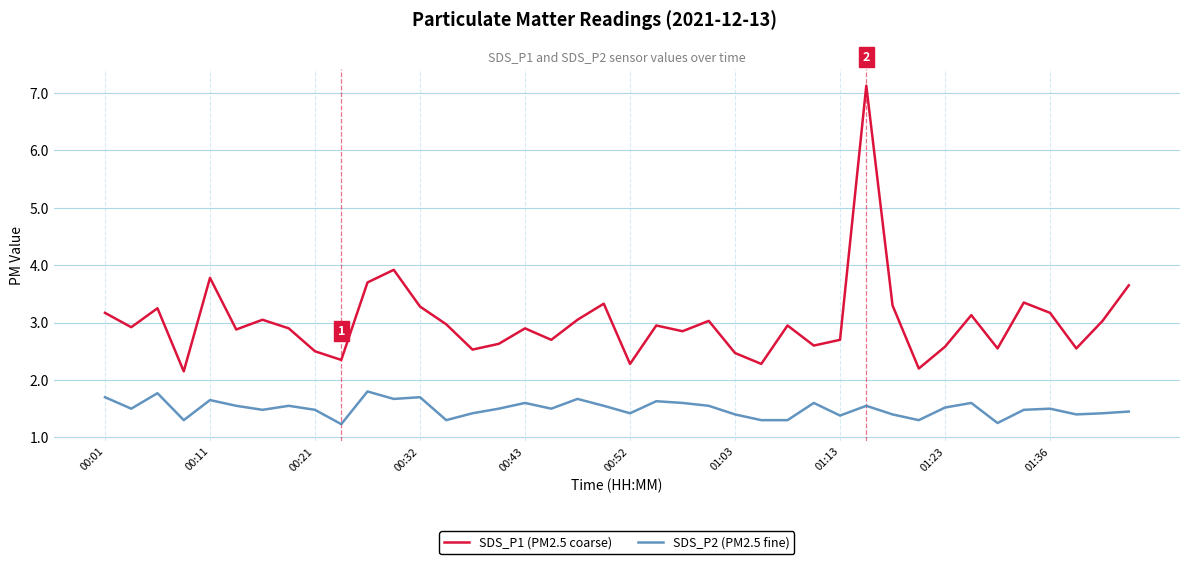

What are all the series names shown in the legend?

SDS_P1 (PM2.5 coarse), SDS_P2 (PM2.5 fine)